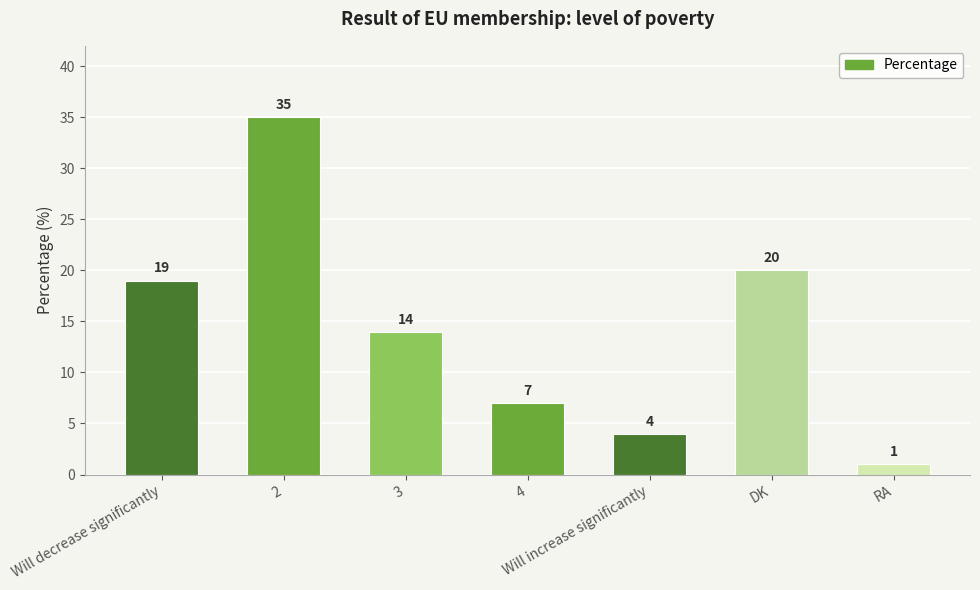

List the labels in order of value, largest first.

2, DK, Will decrease significantly, 3, 4, Will increase significantly, RA